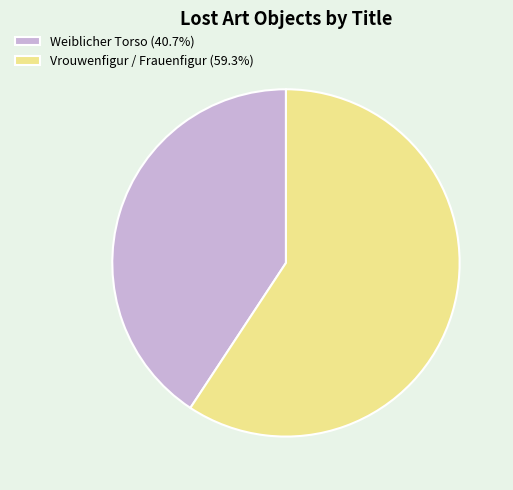

Between Weiblicher Torso and Vrouwenfigur / Frauenfigur, which is larger?

Vrouwenfigur / Frauenfigur